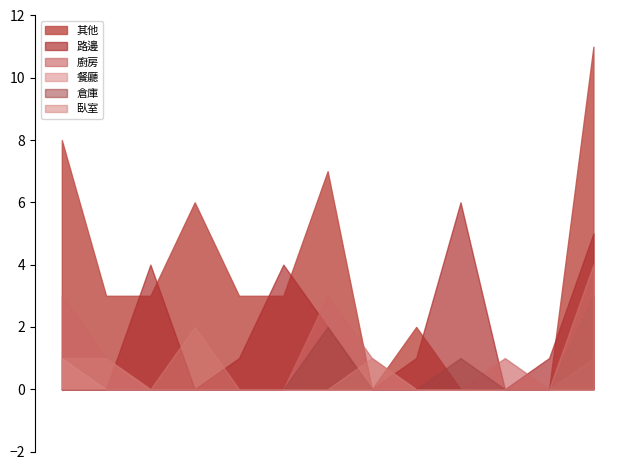

Which series has the widest spread of values?

其他